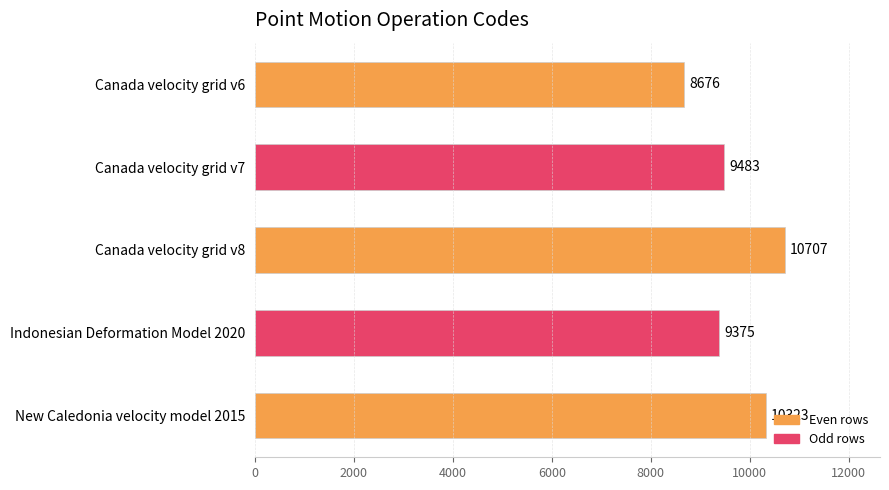

Reading bottom to top, list all the values displayed in this chart.

New Caledonia velocity model 2015=10323	Indonesian Deformation Model 2020=9375	Canada velocity grid v8=10707	Canada velocity grid v7=9483	Canada velocity grid v6=8676